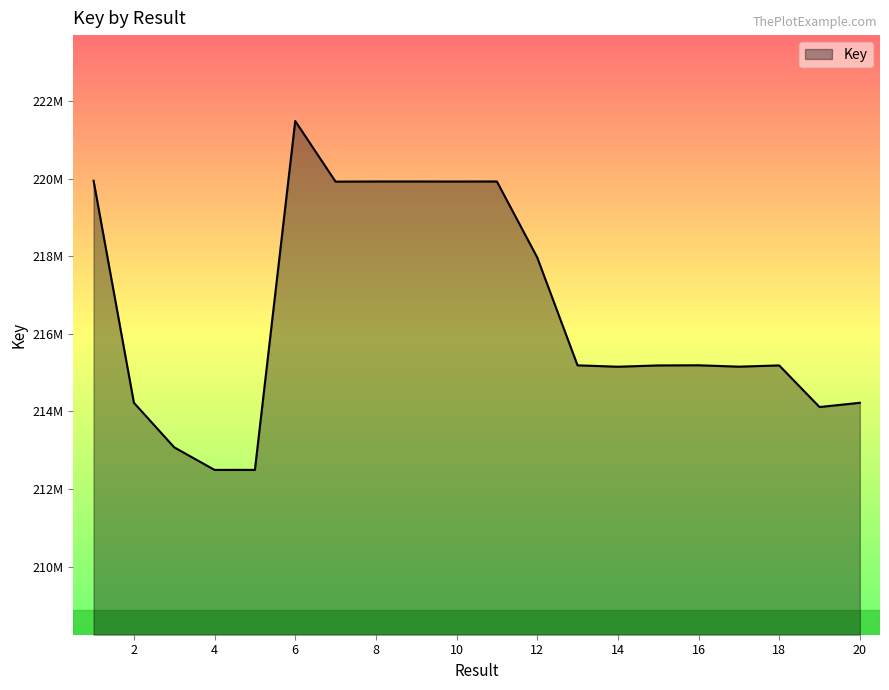

At which category does the chart reach its minimum across all series?

4